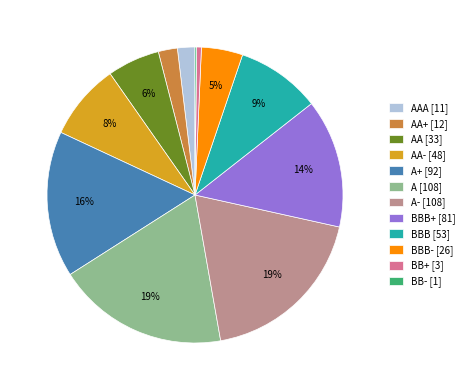

True or false: AA [33] accounts for 14% of the total.

False